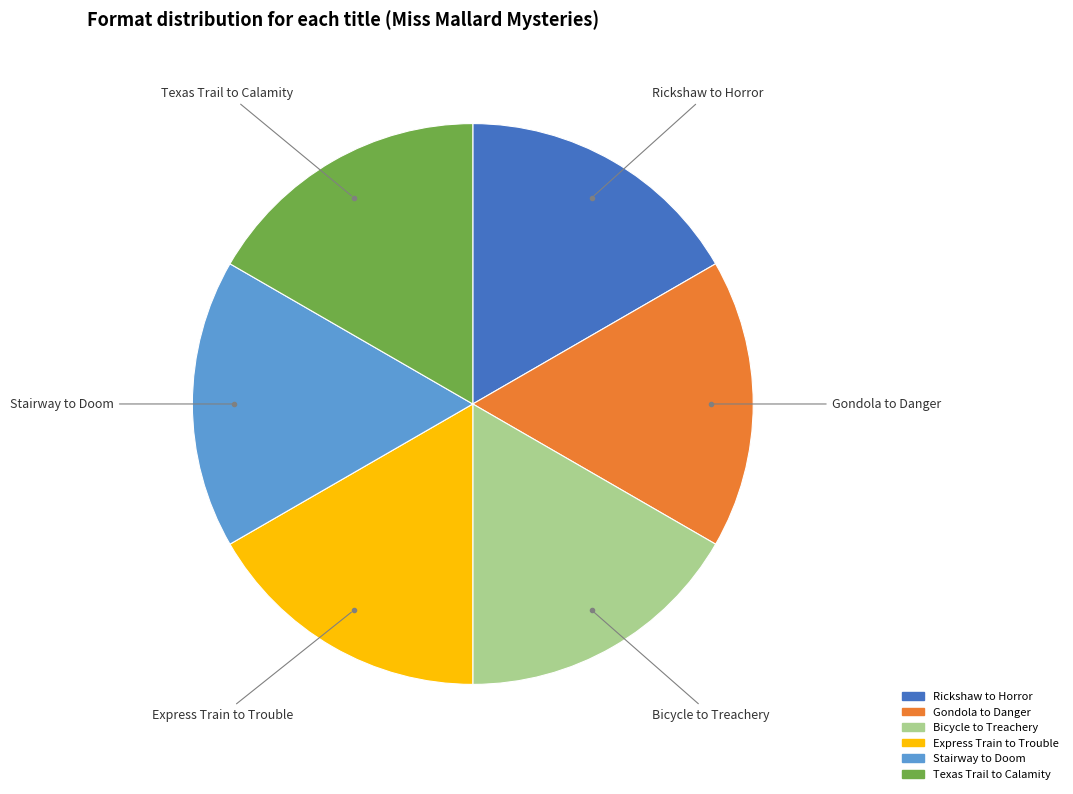

Approximately how many times larger is the value at Stairway to Doom compared to Gondola to Danger?

1.0